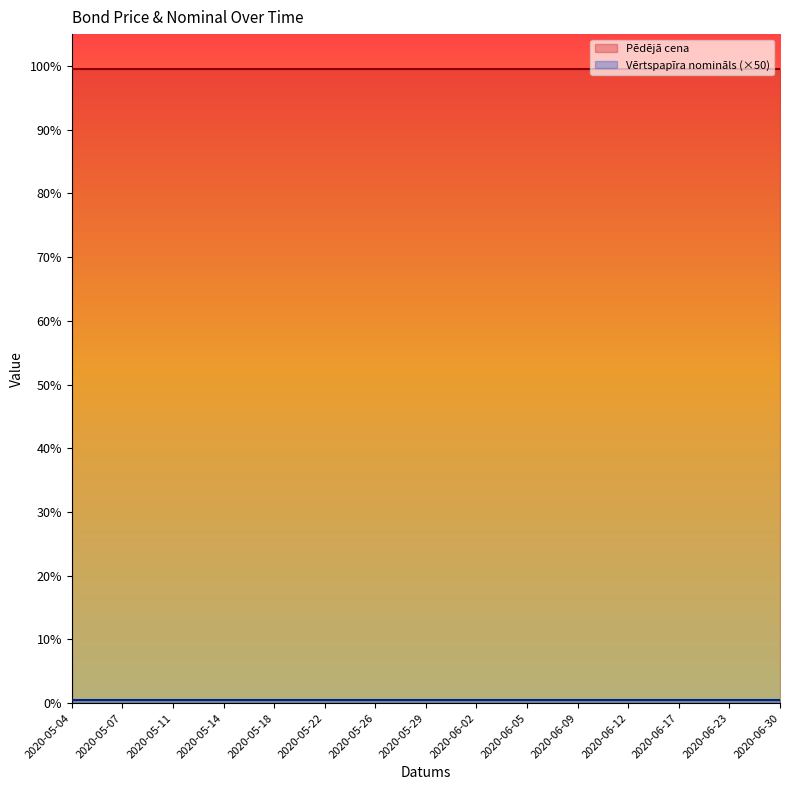

What is the label of the 8th point from the left?

2020-05-29